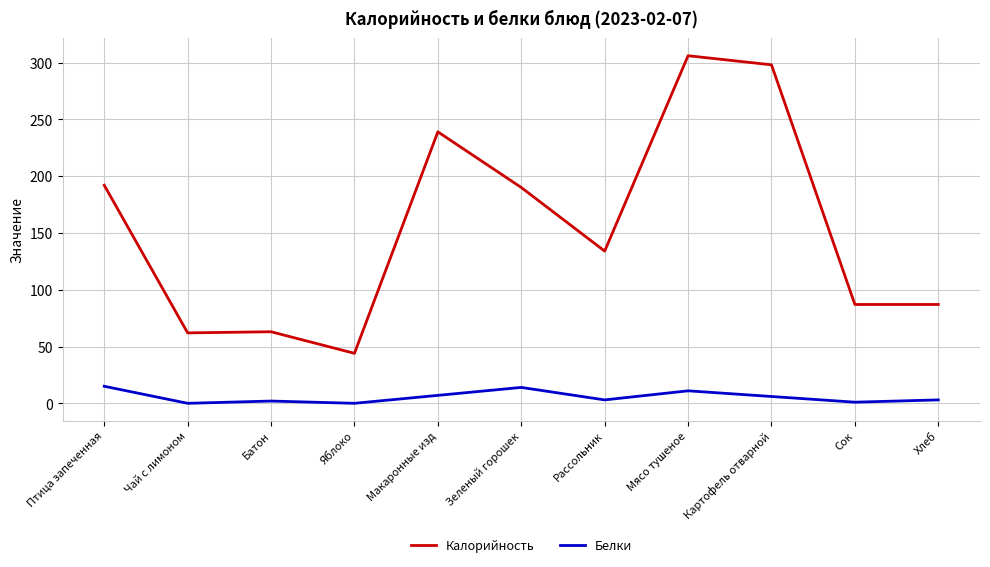

What is the sum of all Белки values?

62